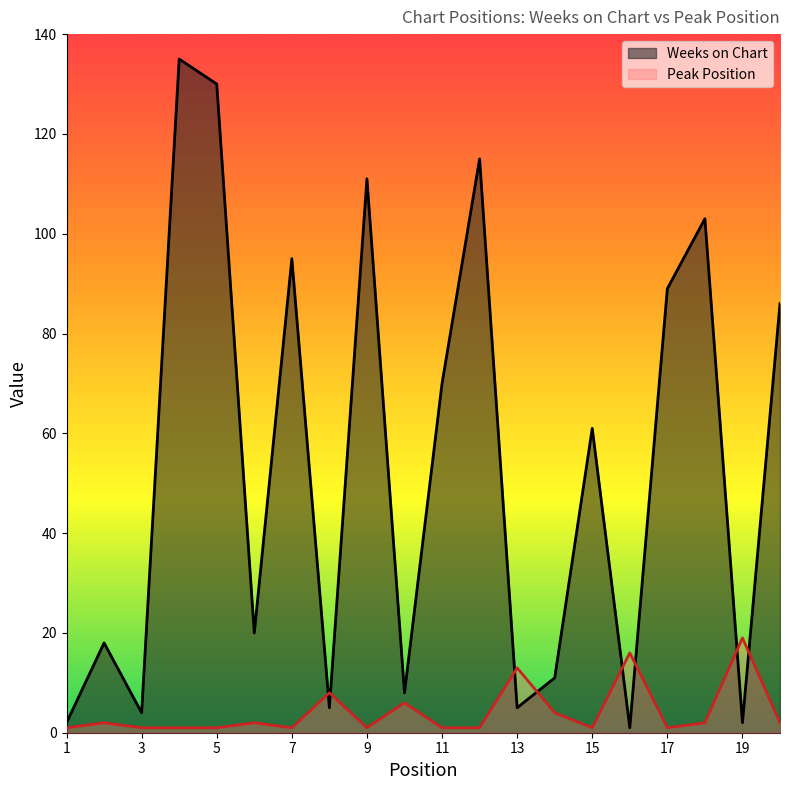

At which category does Weeks on Chart reach its first local peak?

2